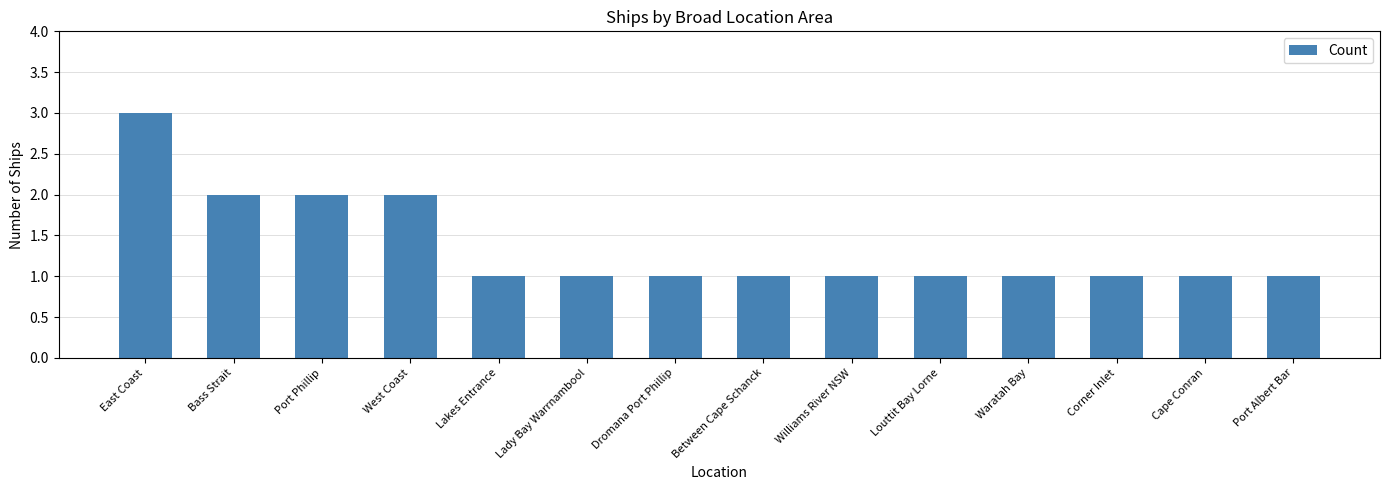

What is the ratio of the value at Bass Strait to the value at Louttit Bay Lorne?

2.0